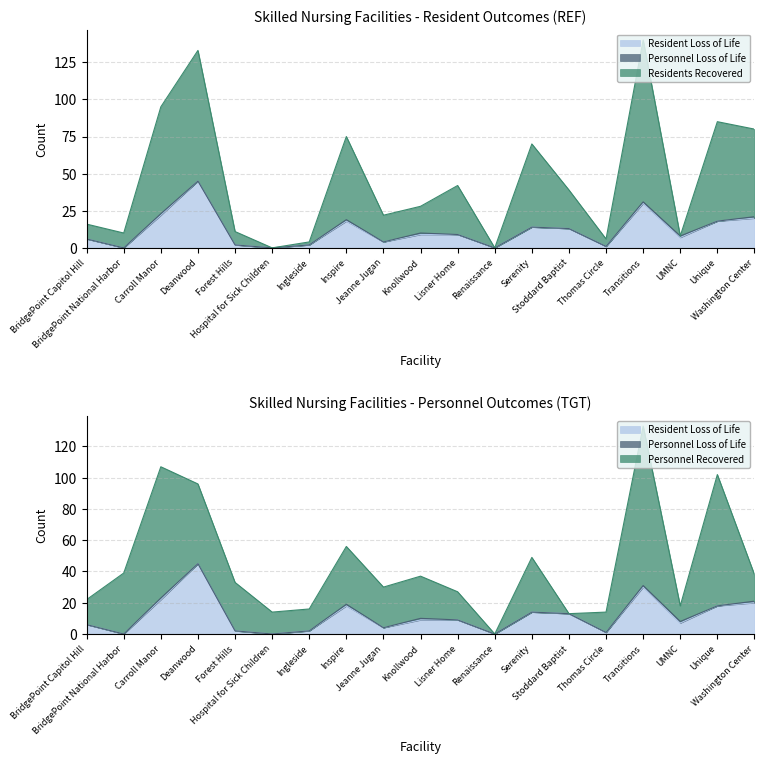

What position from the left is UMNC?

17